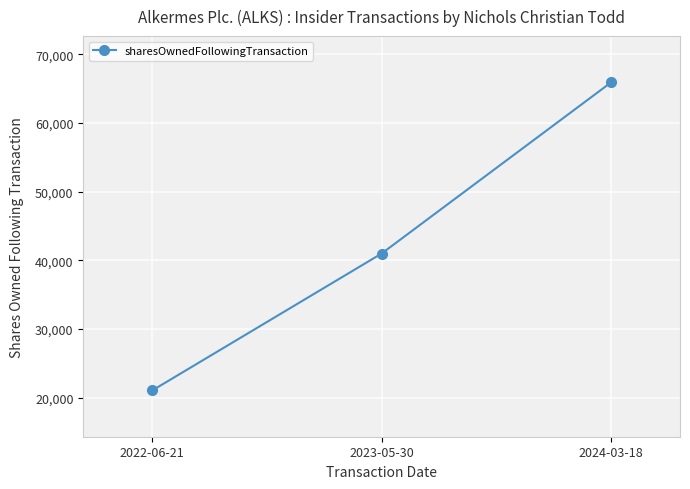

What is the sum of the values at 2023-05-30 and 2024-03-18?

106895